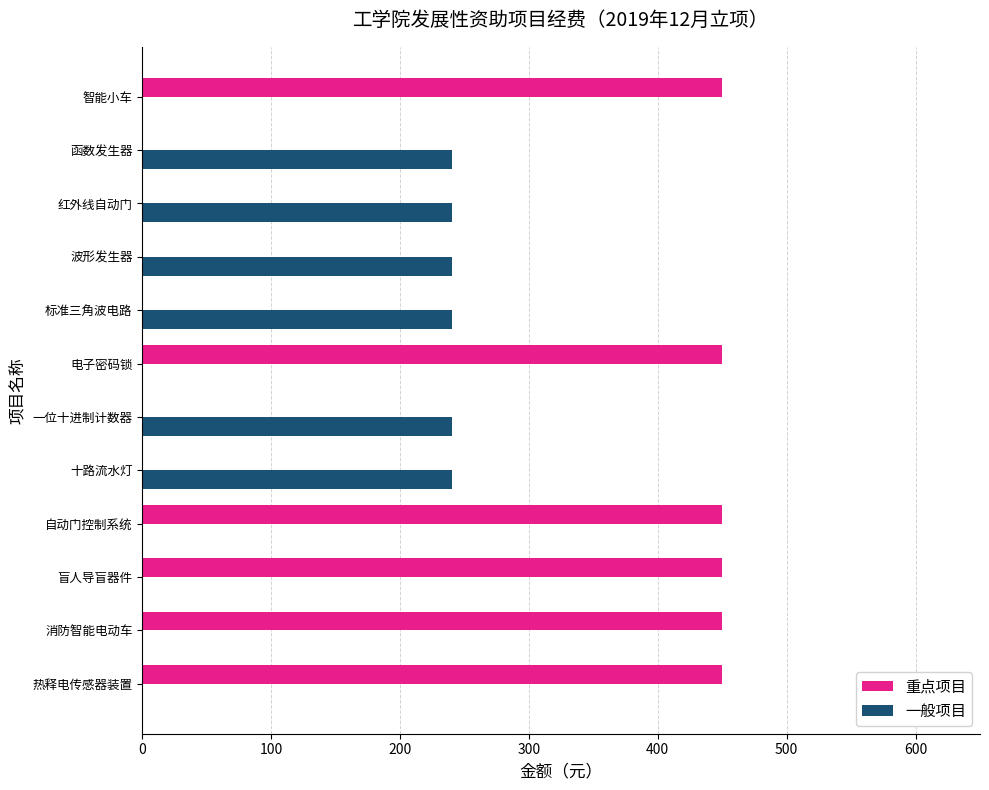

Is it true that 重点项目 equals 450 at 消防智能电动车?

True